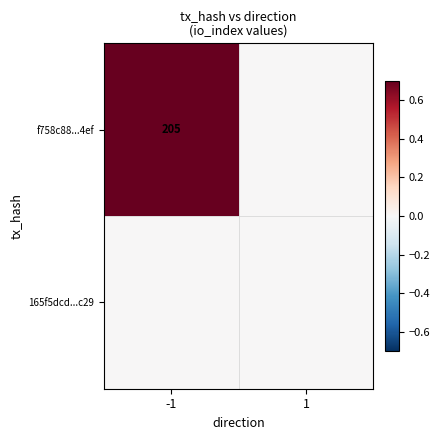

The f758c88...4ef series shows 205 at -1. True or false?

True